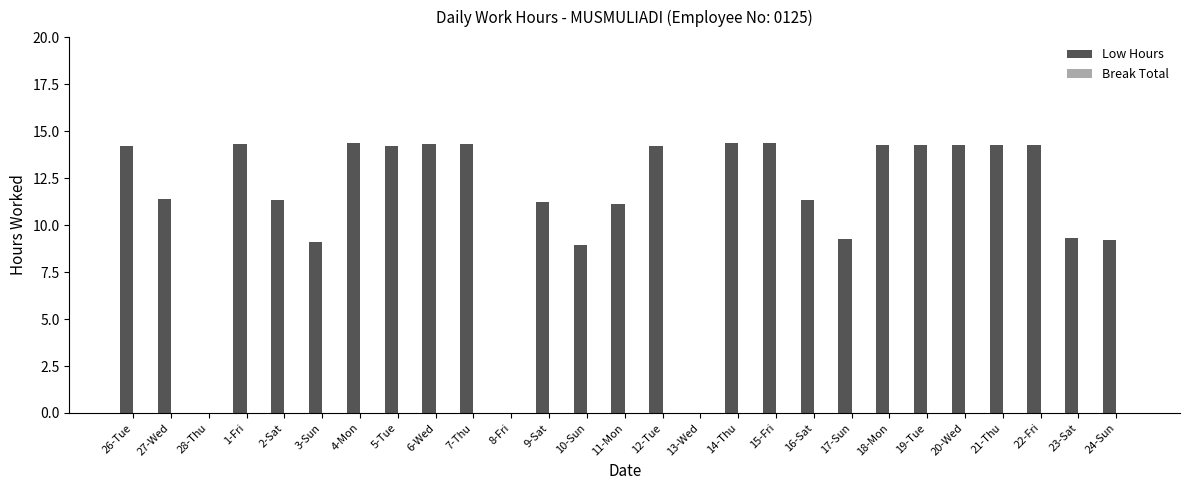

Which has a higher value, 18-Mon or 28-Thu?

18-Mon